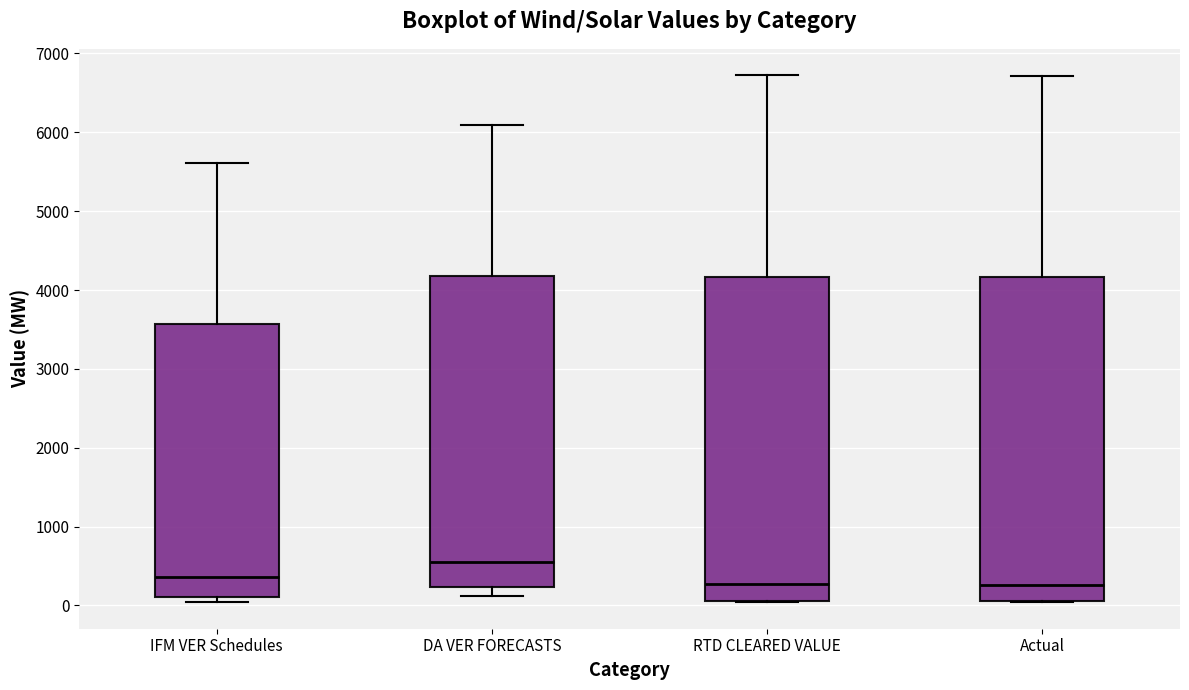

Reading left to right, read every box against the y-axis: the position of its median line, the range the box covers, and the ends of its whiskers. The values are not printed on the chart, so give them approximately, as read against the axis.

IFM VER Schedules: median 400, box 100 to 3600, whiskers 100 (just below the box's lower edge) to 5600
DA VER FORECASTS: median 500, box 200 to 4200, whiskers 100 to 6100
RTD CLEARED VALUE: median 300, box 100 to 4200, whiskers 0 to 6700
Actual: median 300, box 100 to 4200, whiskers 0 to 6700